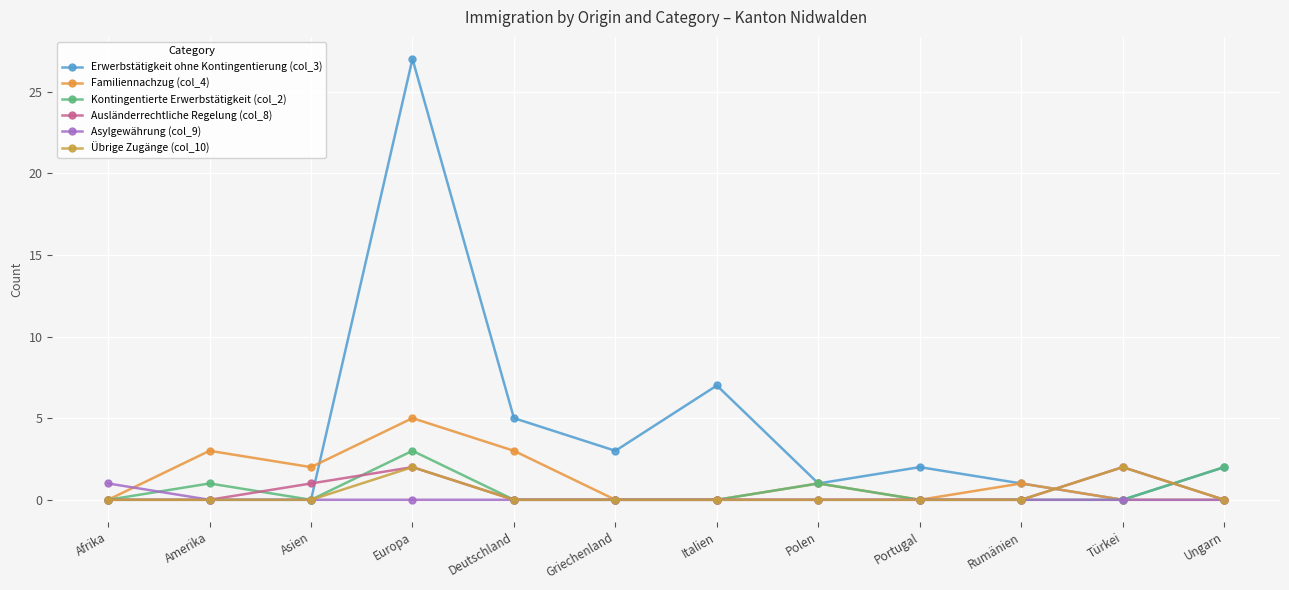

How many categories are shown in the chart?

12